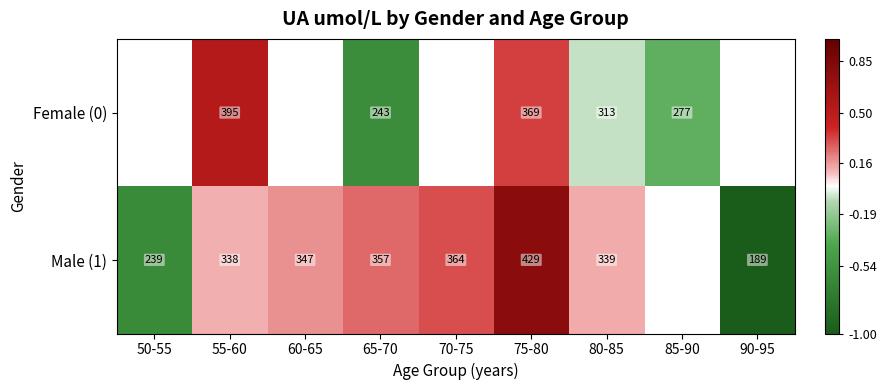

Is the value of Female (0) at 65-70 greater than the value of Male (1) at 50-55?

Yes